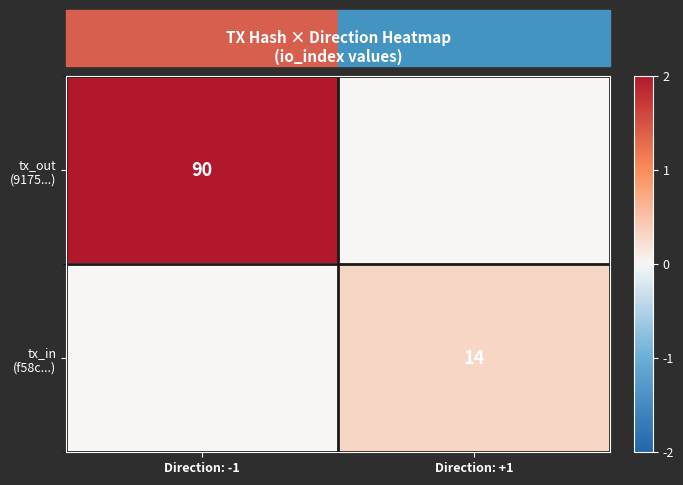

Where is tx_in (f58c...) nearest to the value 0?

Direction: -1